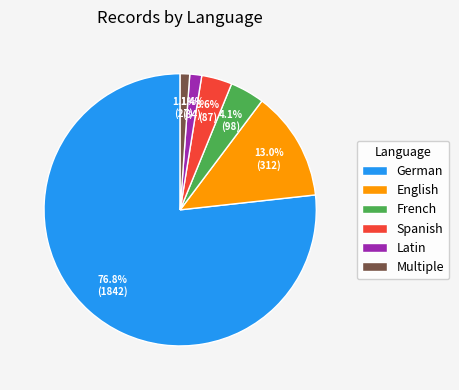

The Spanish slice represents 24% of the pie. True or false?

False